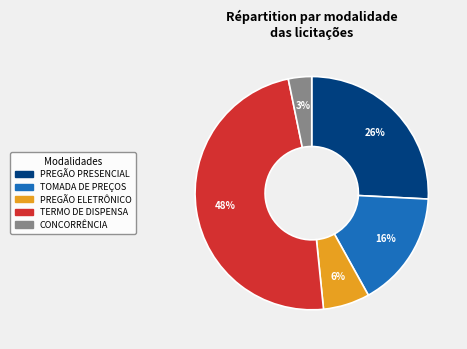

Rank the categories by value from lowest to highest.

CONCORRÊNCIA, PREGÃO ELETRÔNICO, TOMADA DE PREÇOS, PREGÃO PRESENCIAL, TERMO DE DISPENSA